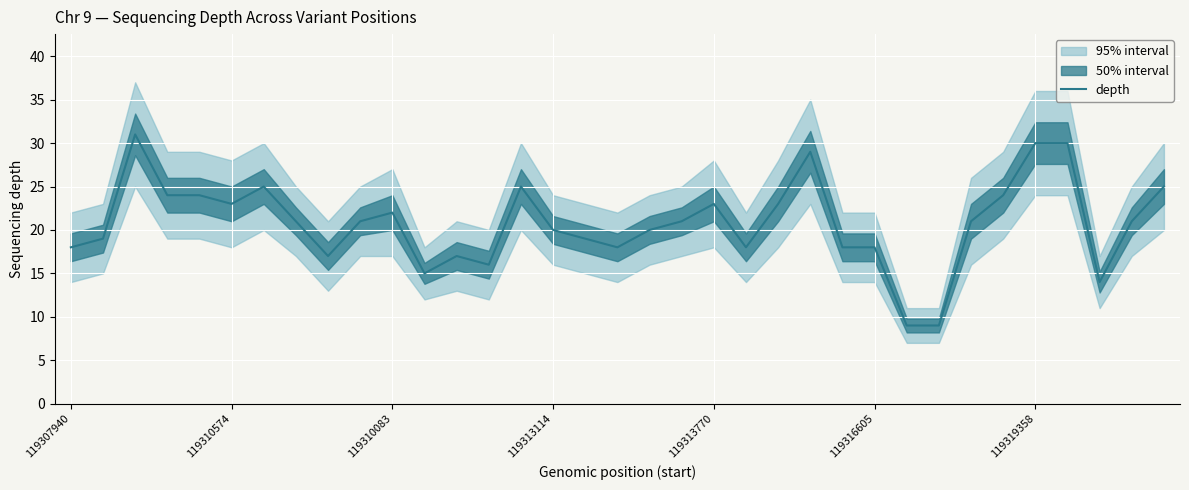

True or false: the data has more than 0 interior local peaks.

True